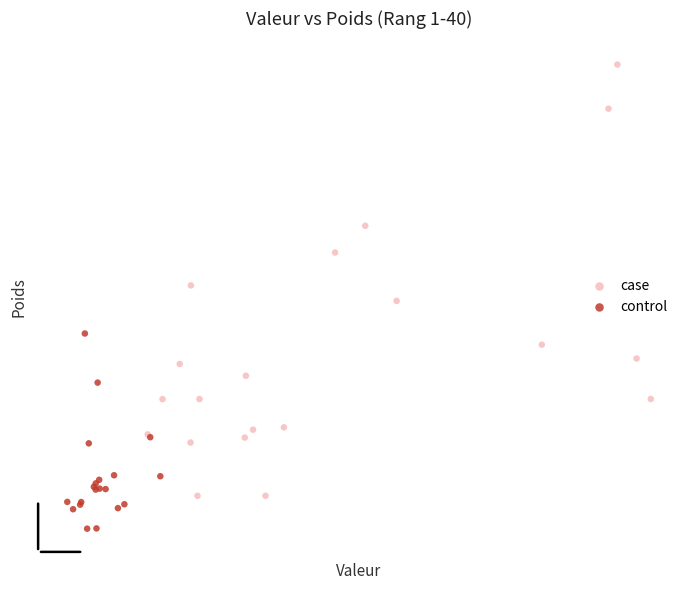

What are all the series names shown in the legend?

case, control